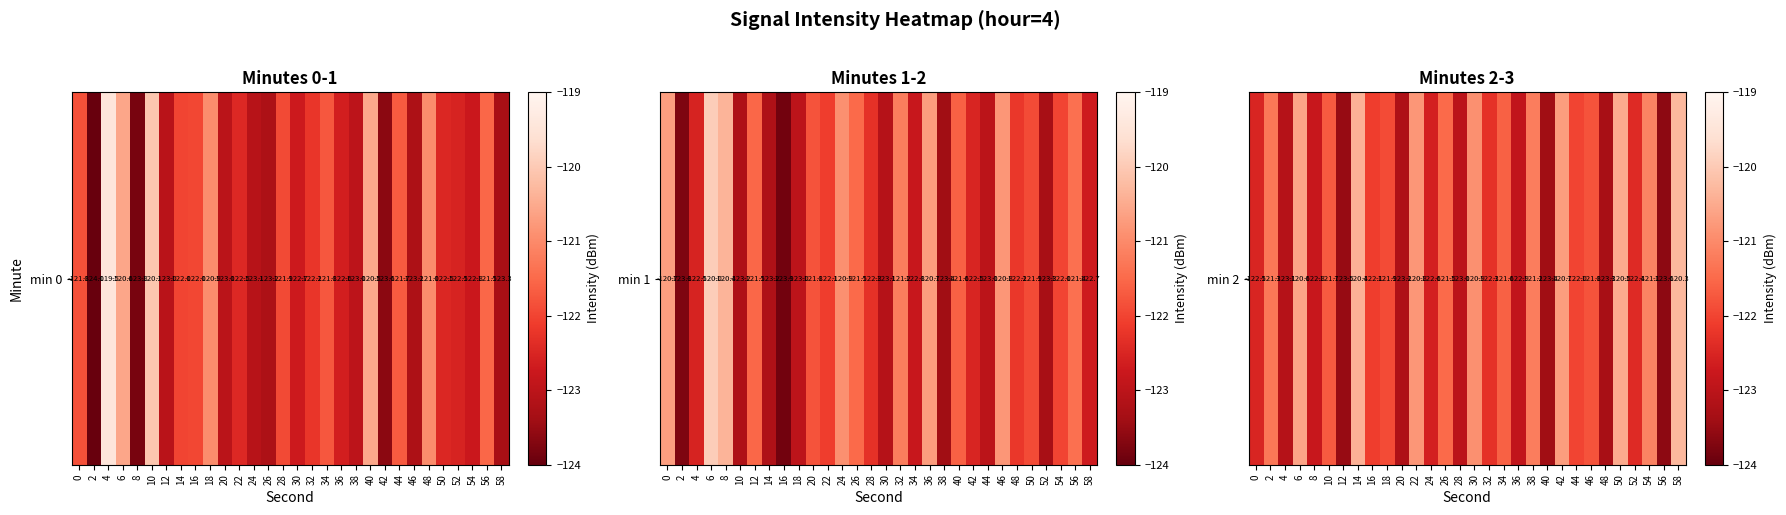

Where does the data first go above -121?

6